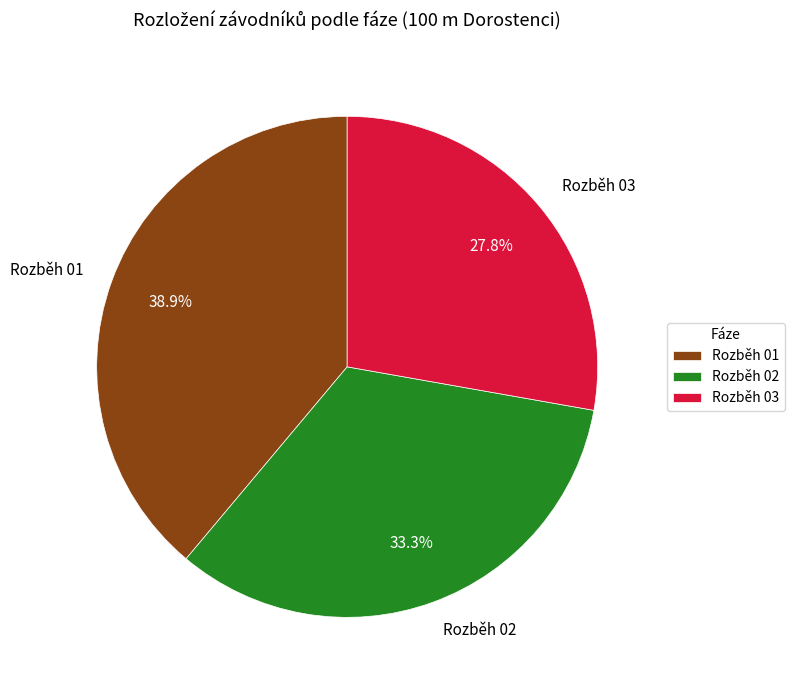

Combined, do Rozběh 02 and Rozběh 03 account for over 50%?

Yes